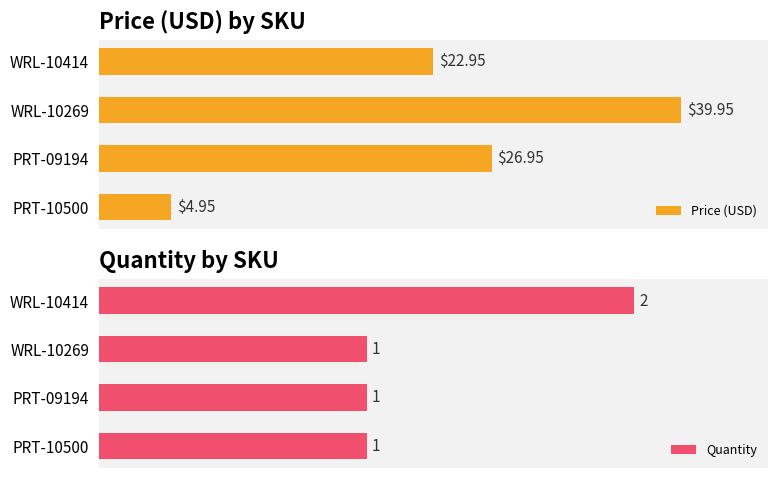

Which category has the highest value in the Quantity series?

WRL-10414